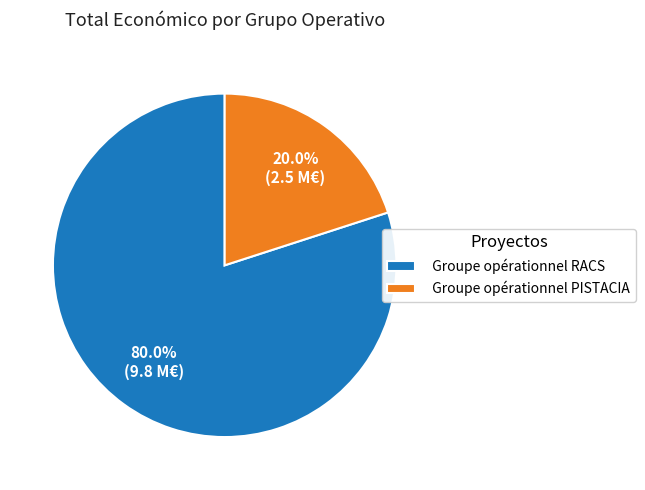

Is it true that Groupe opérationnel RACS is 94% of the pie?

False